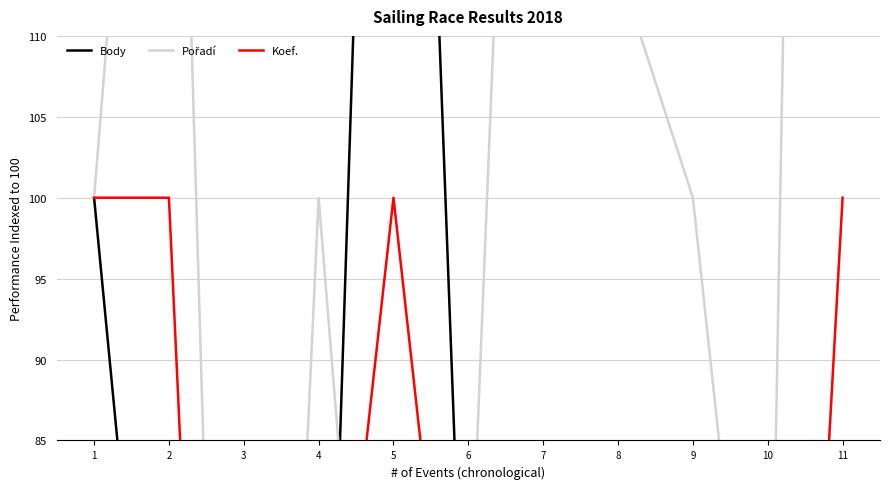

At which label is Body closest to 93?

1